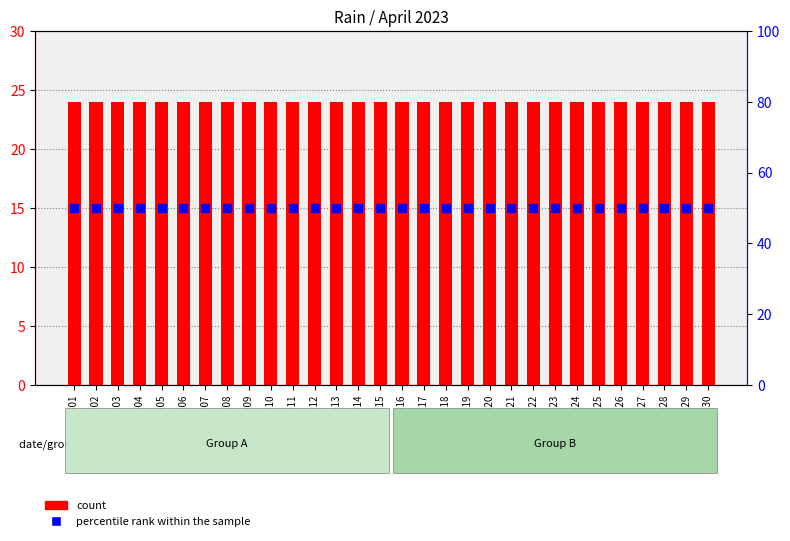

What is the total value across all series at 2023-04-07?

74